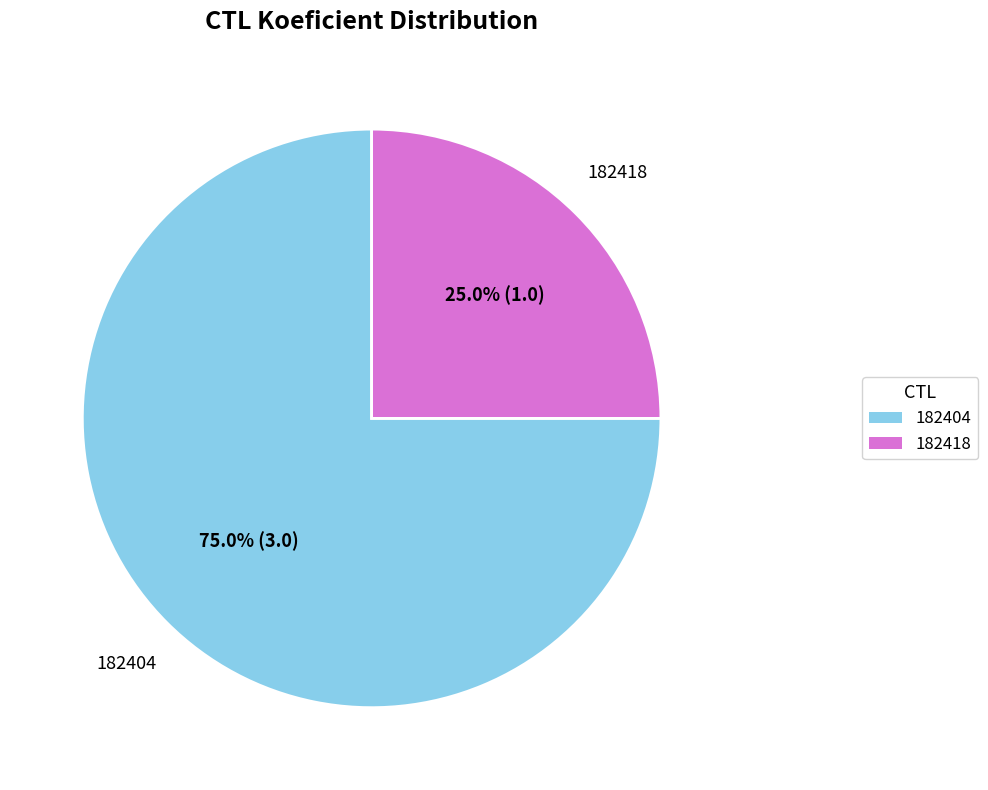

True or false: 182418 accounts for 25% of the total.

True